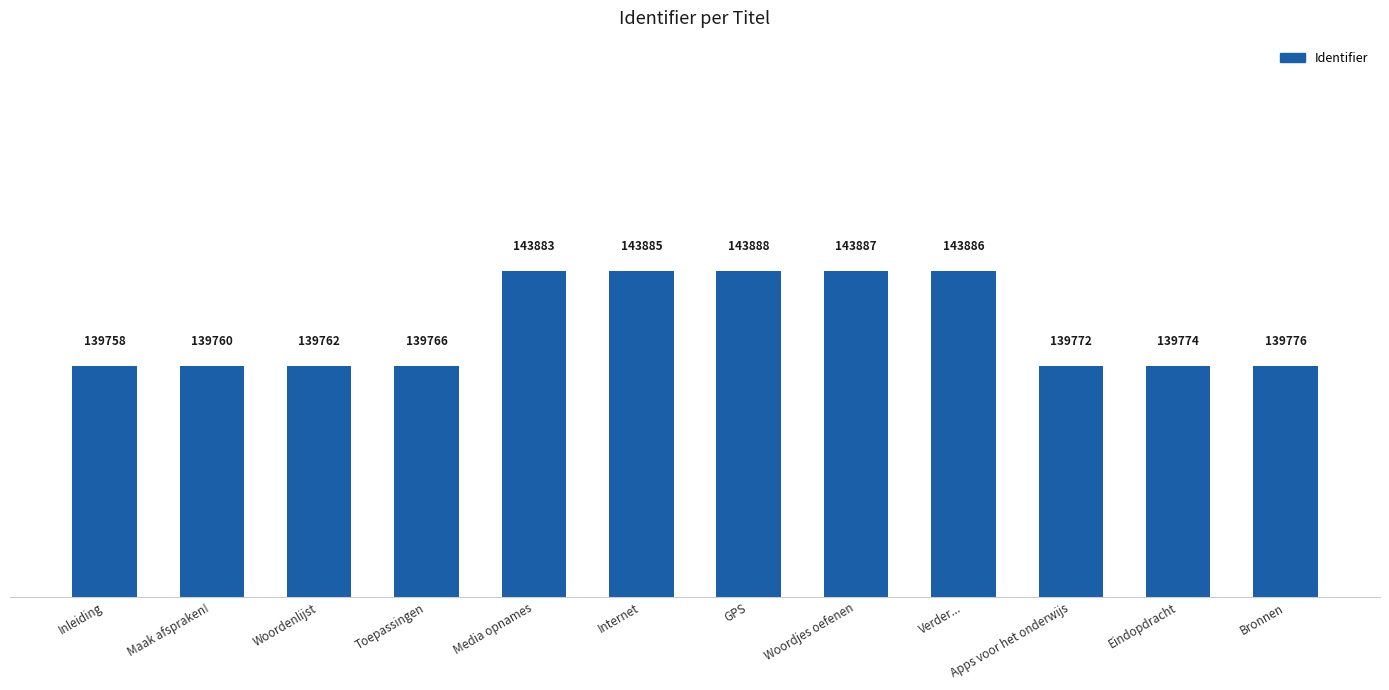

What position from the left is Inleiding?

1